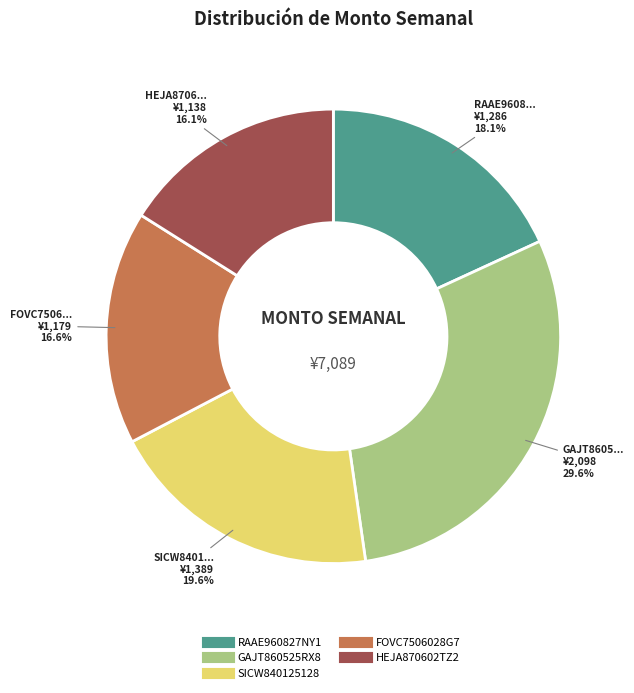

To the nearest percent, what percentage of the pie is HEJA870602TZ2?

16%